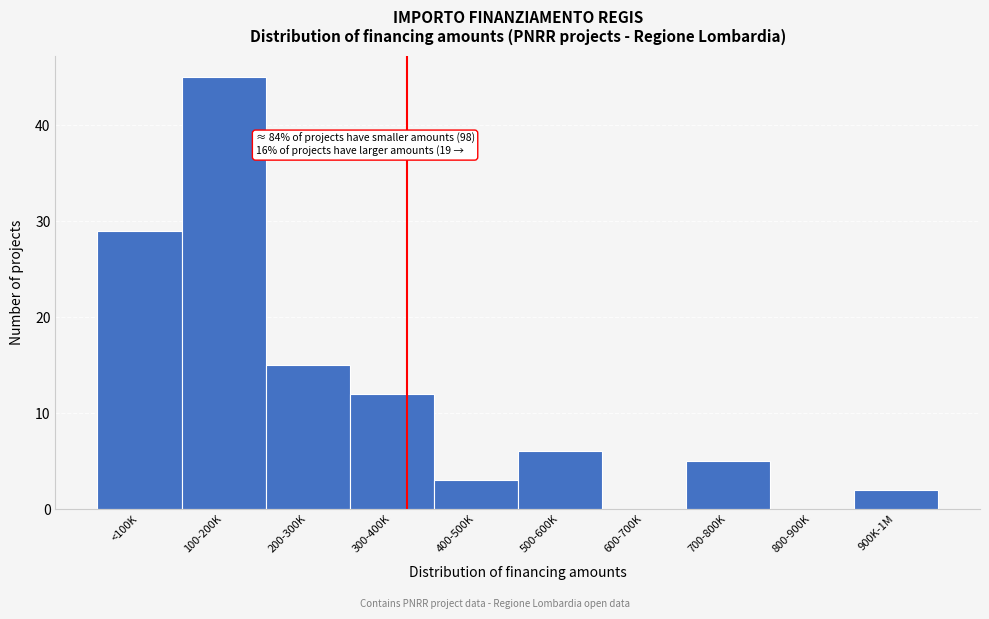

Reading right to left, list all the values displayed in this chart.

900K-1M=2	800-900K=0	700-800K=5	600-700K=0	500-600K=6	400-500K=3	300-400K=12	200-300K=15	100-200K=45	<100K=29